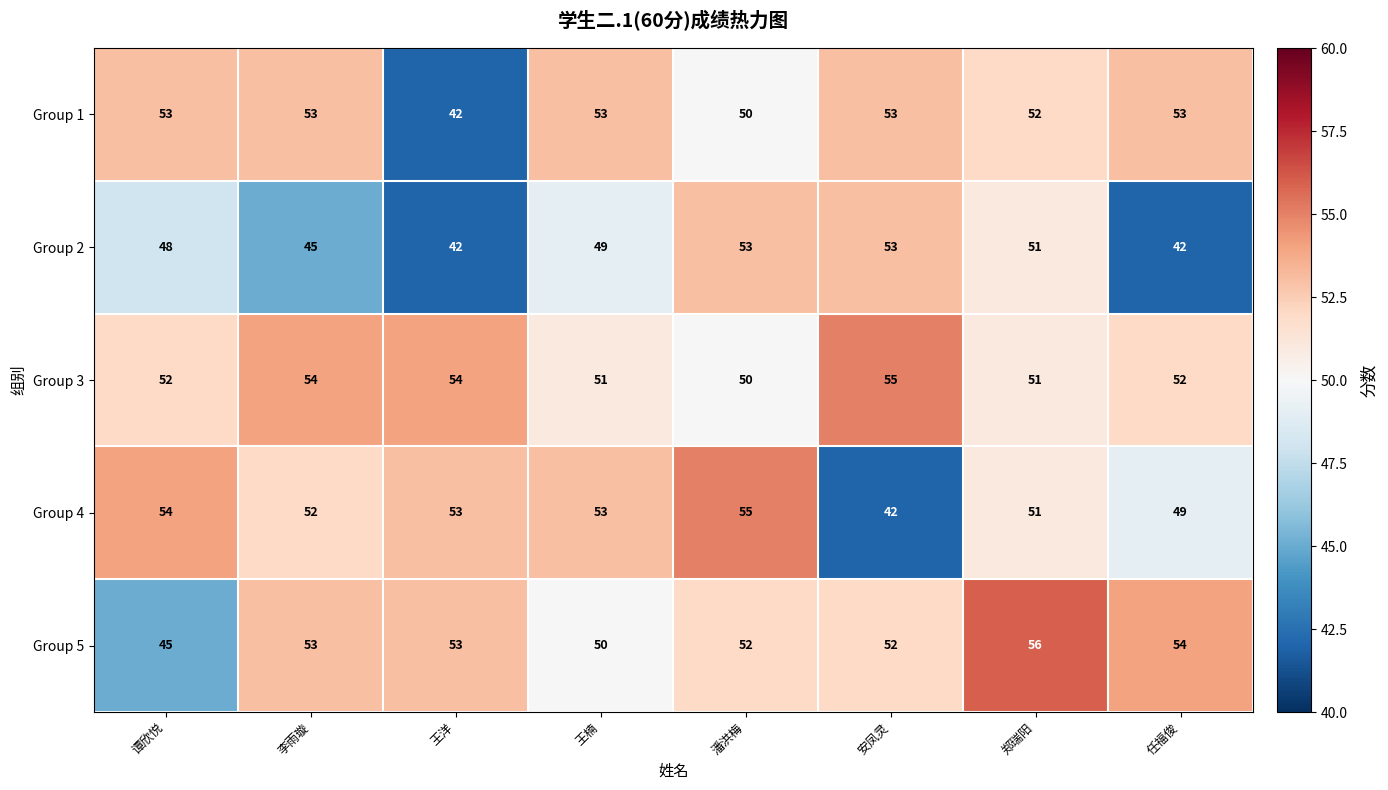

What is the total value across all series at 李雨璇?

257